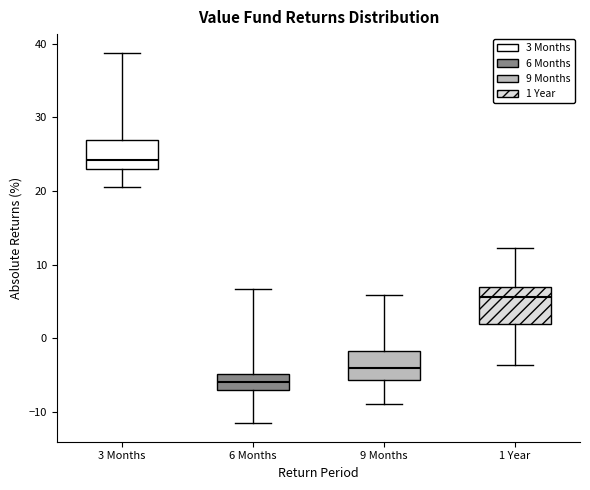

Which box has the lowest median line?

6 Months